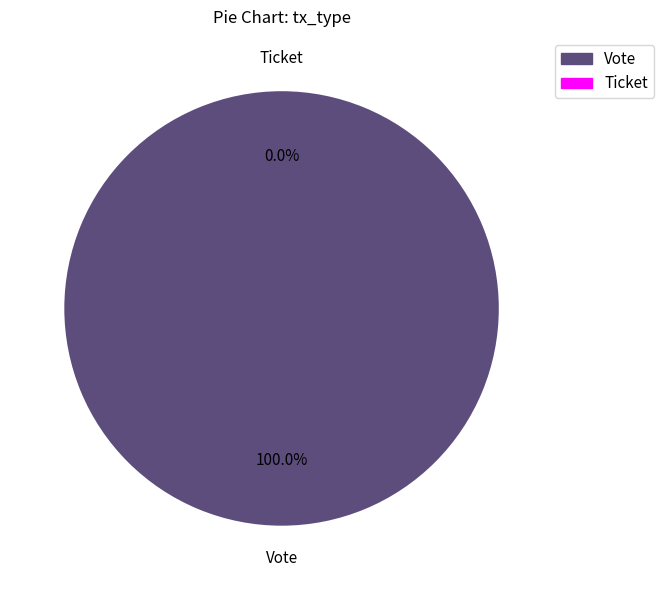

How many segments does this pie chart have?

2